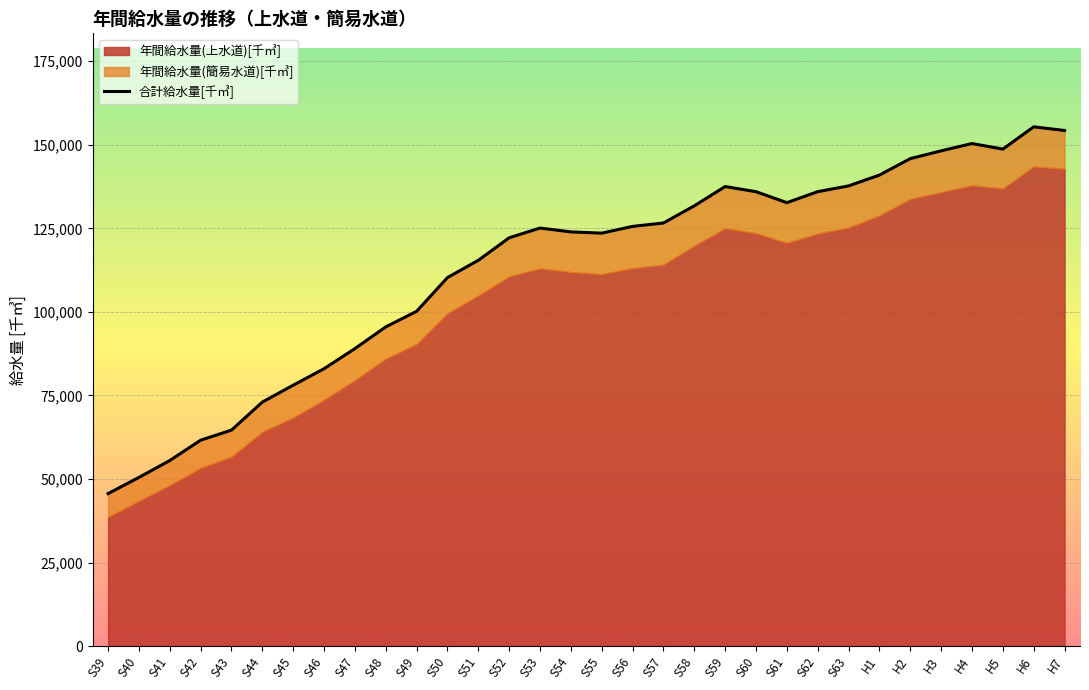

Approximately how many times larger is the value at H1 compared to S58?

1.1